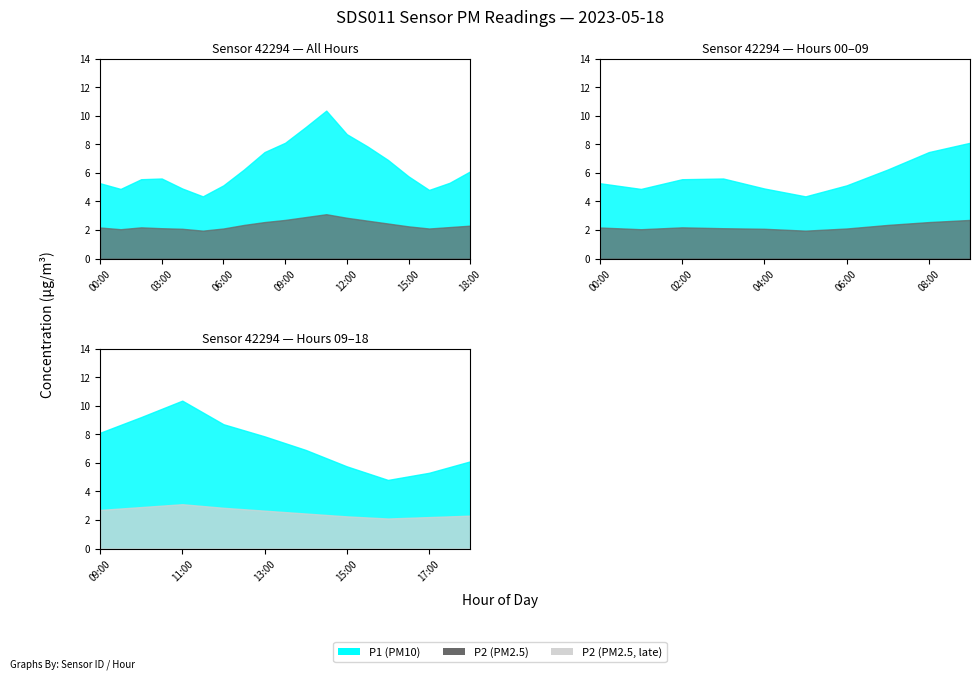

At how many categories does at least one series exceed 4?

19